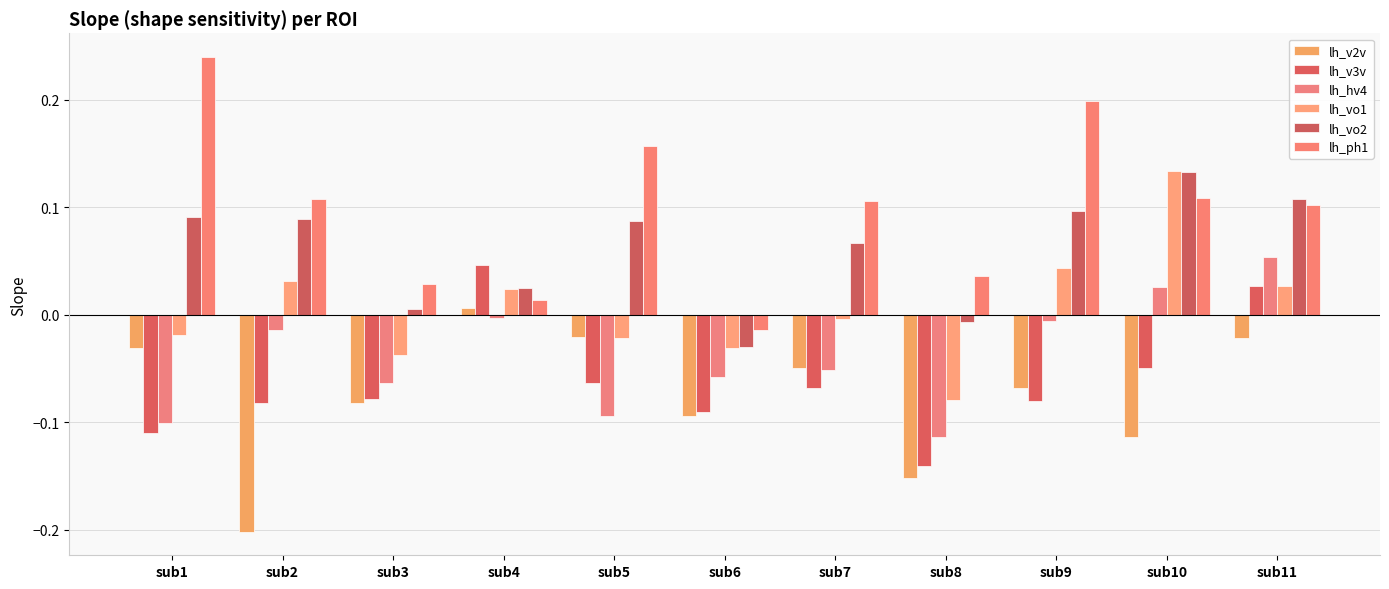

Which series has the largest total across all categories?

lh_ph1